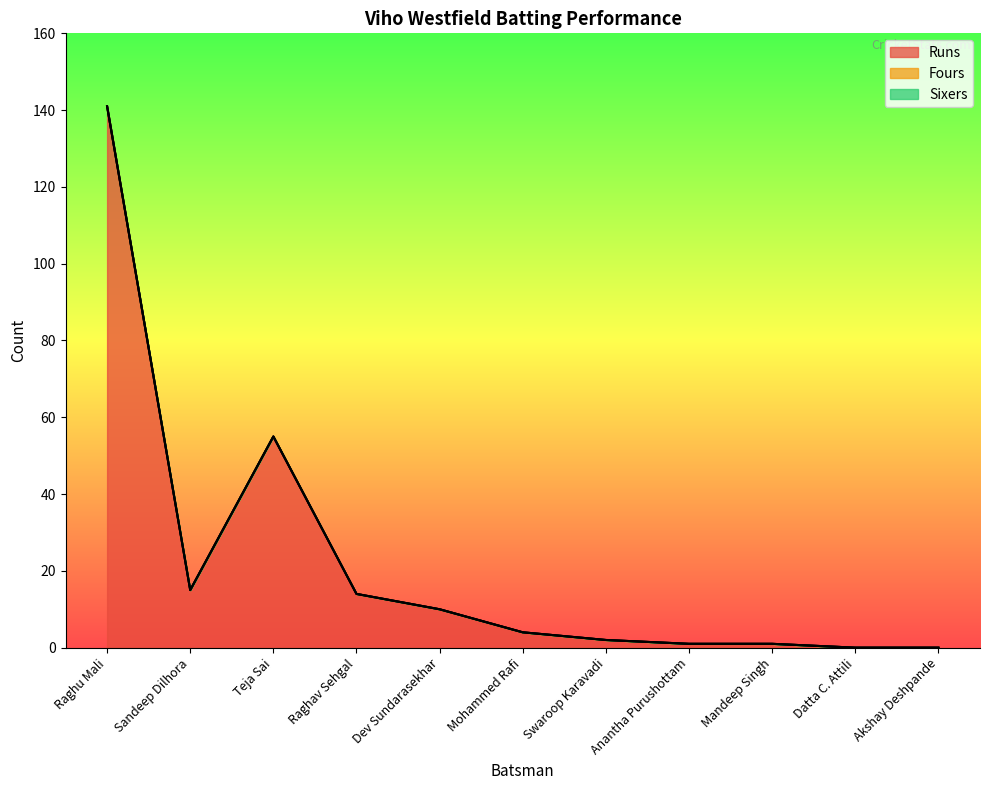

What is the difference between the highest and lowest values at Sandeep Dilhora?

15